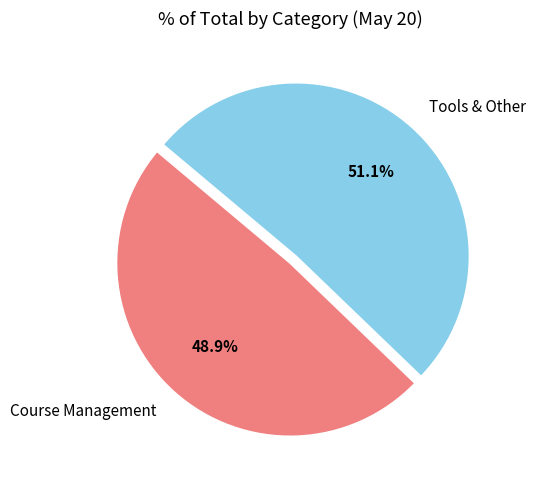

Do Tools & Other and Course Management together represent more than half of the pie?

Yes